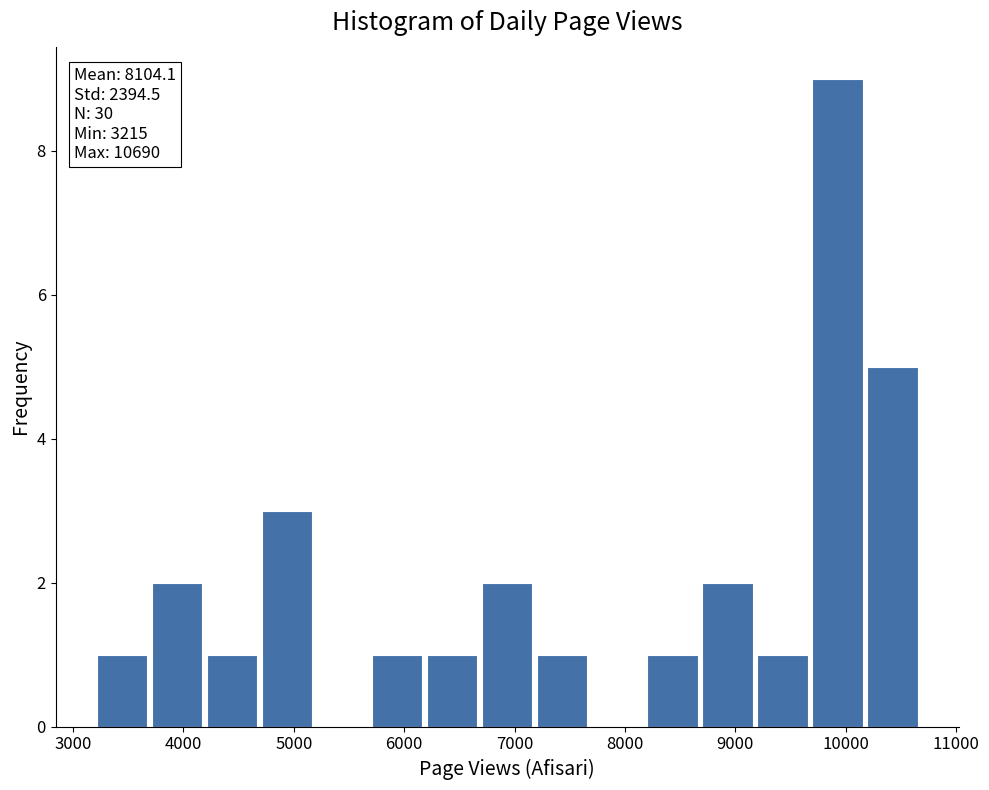

Over which range of the x-axis is the bar tallest?

9700 to 10200